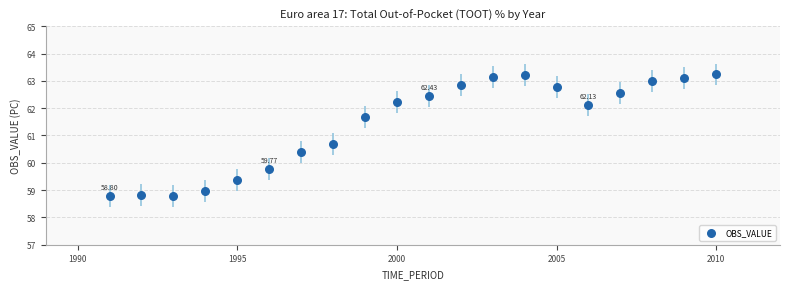

What is the range of X values (max minus min)?

19.0